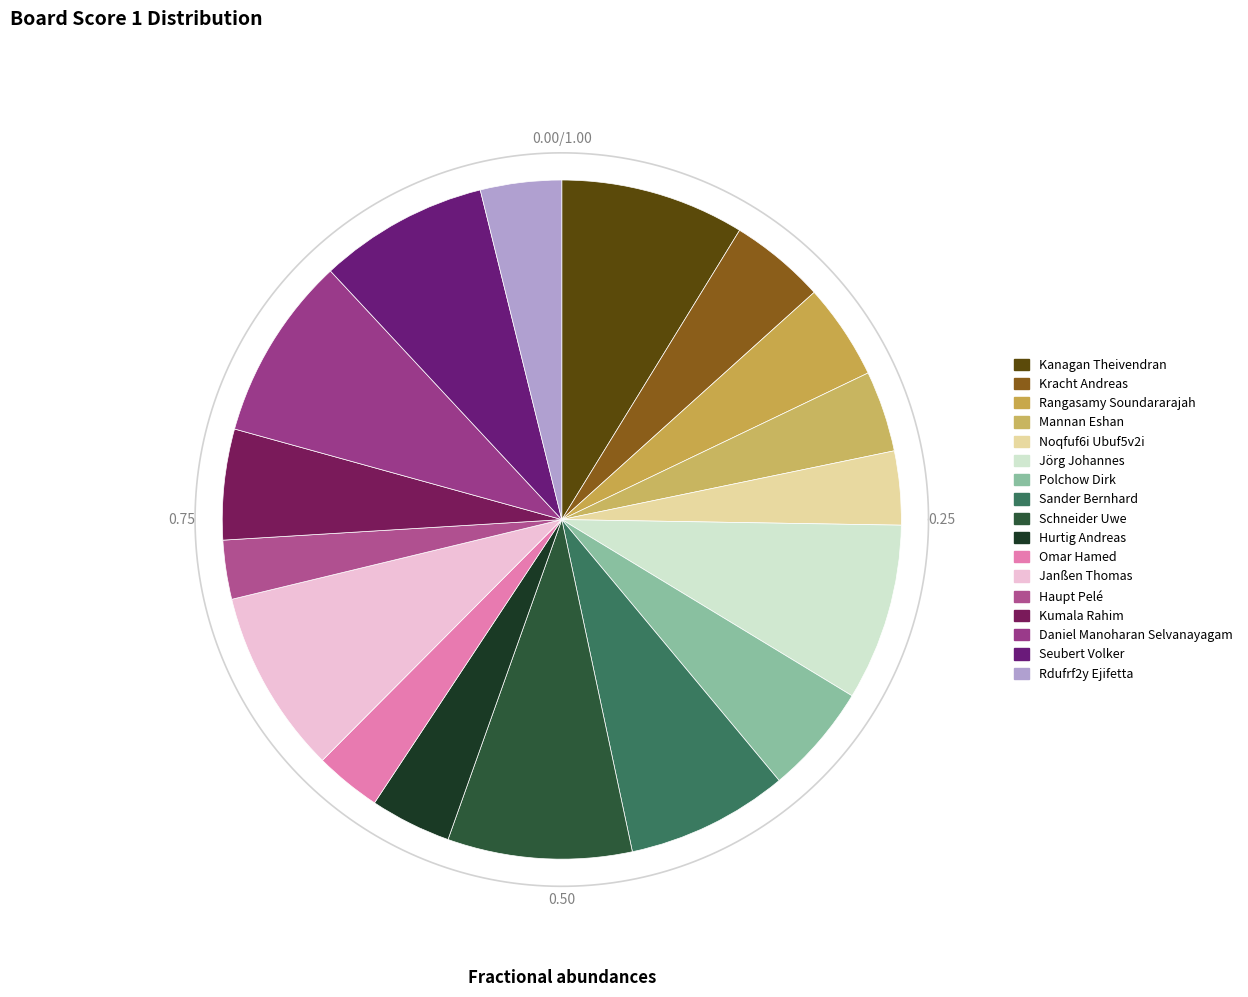

To the nearest percent, what portion does Mannan Eshan represent?

4%